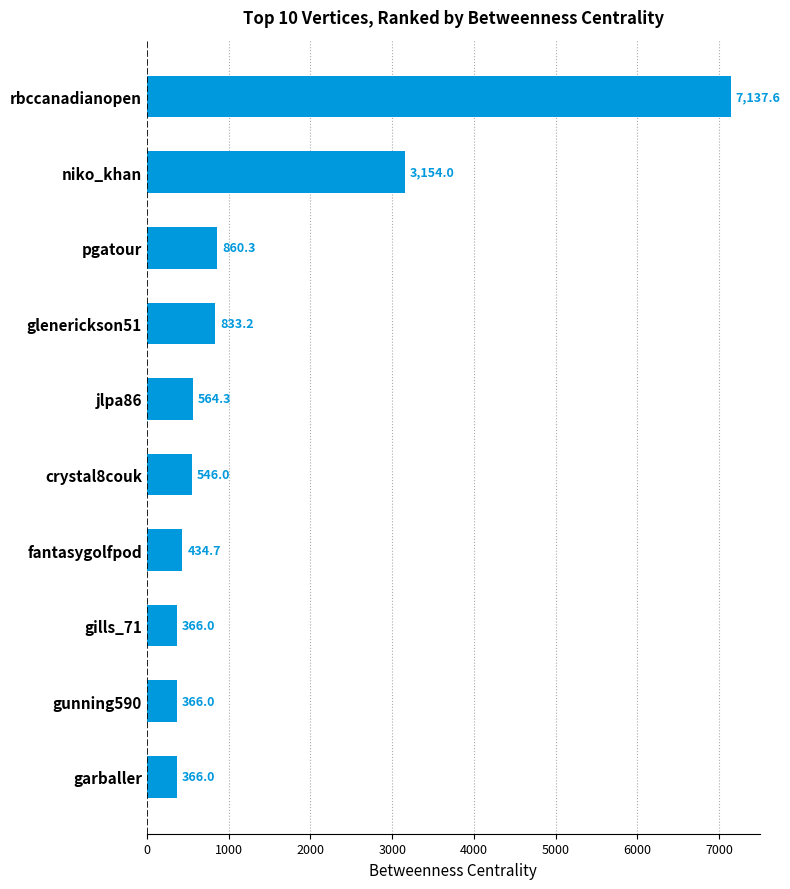

Reading bottom to top, what are all the values shown in this chart?

366.0	366.0	366.0	434.7	546.0	564.3	833.2	860.3	3154.0	7137.6